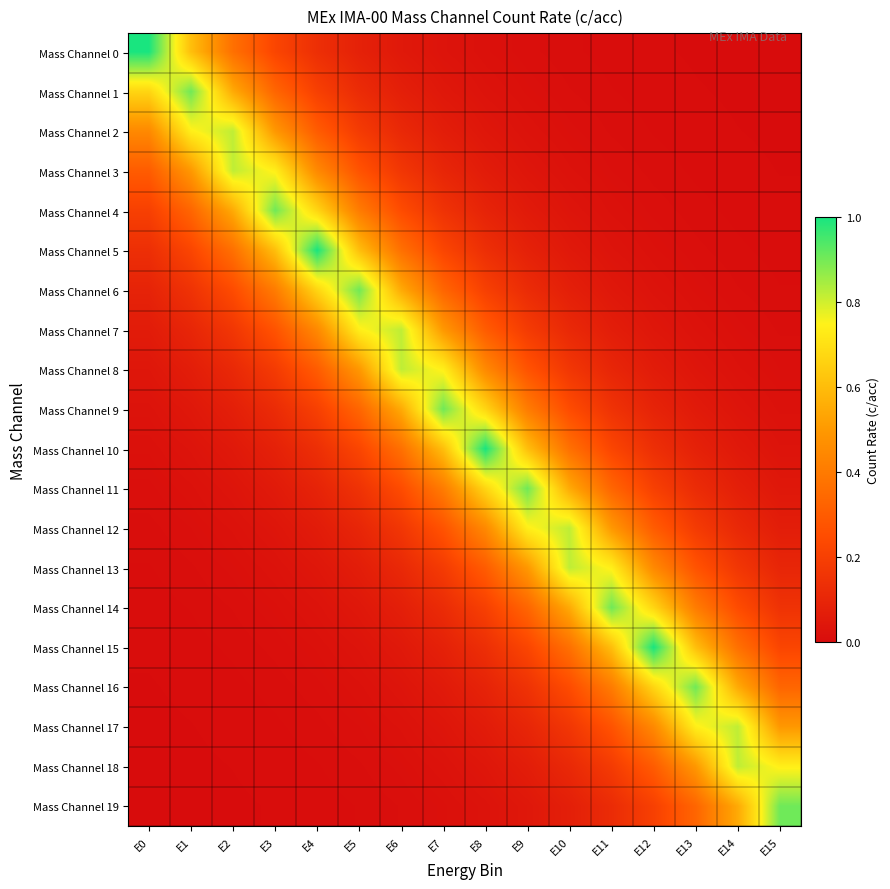

What is the total value across all series at E13?

4.3